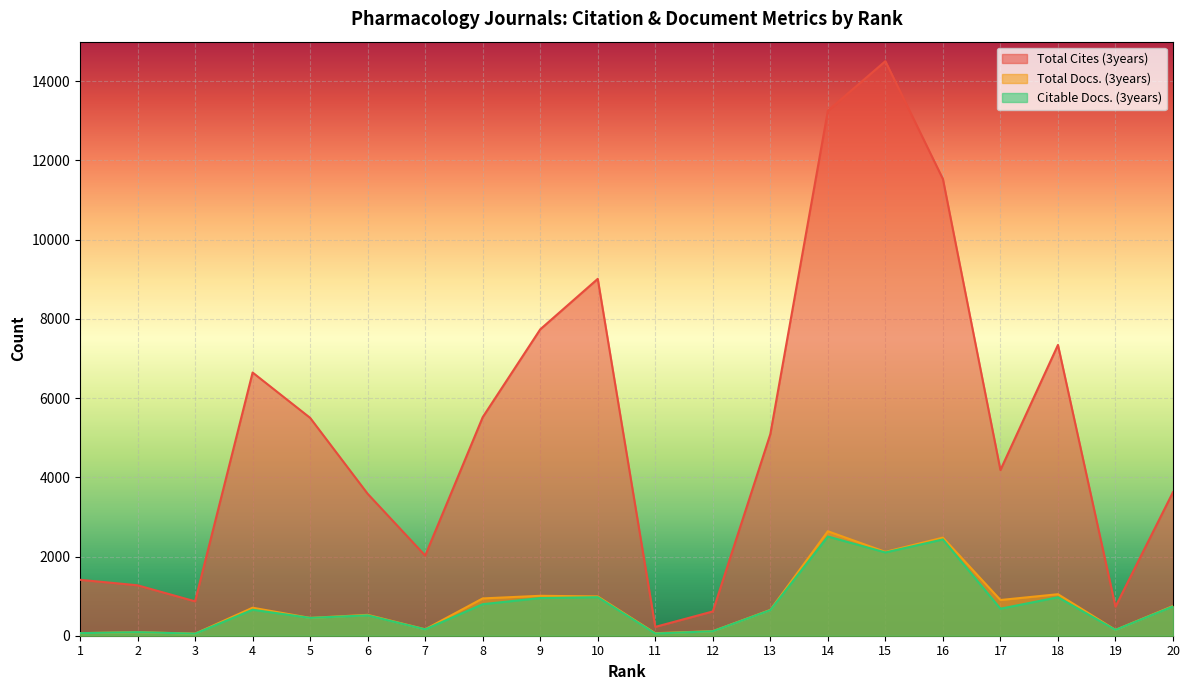

True or false: Citable Docs. (3years) has a value of 647 at 13.

True